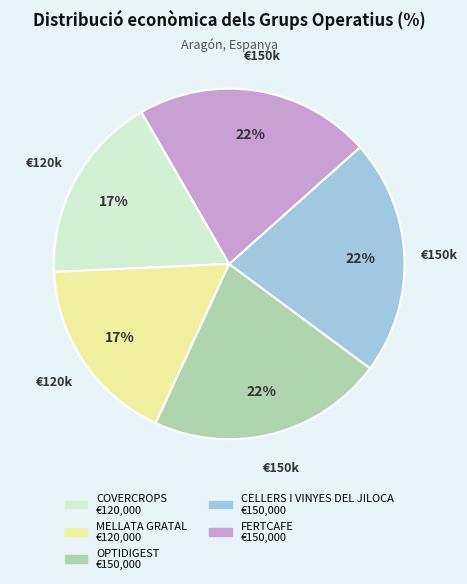

Is there a majority slice in this chart?

No